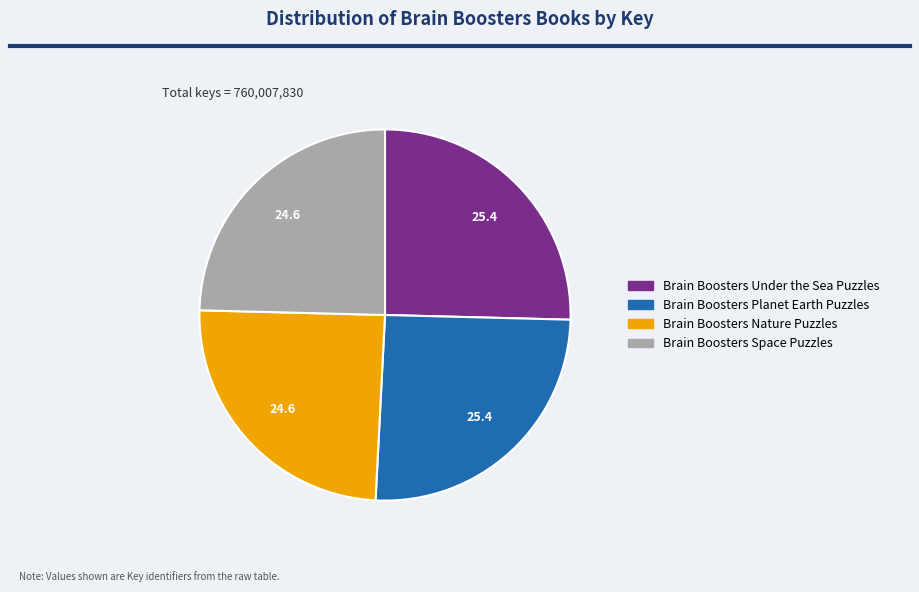

Is there any slice that represents more than half of the pie?

No